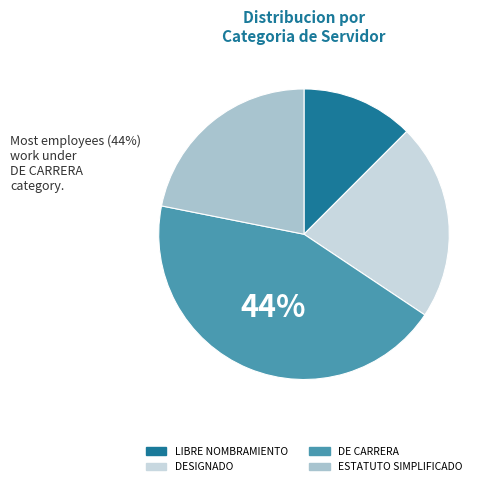

Does ESTATUTO SIMPLIFICADO represent more than half of the total?

No